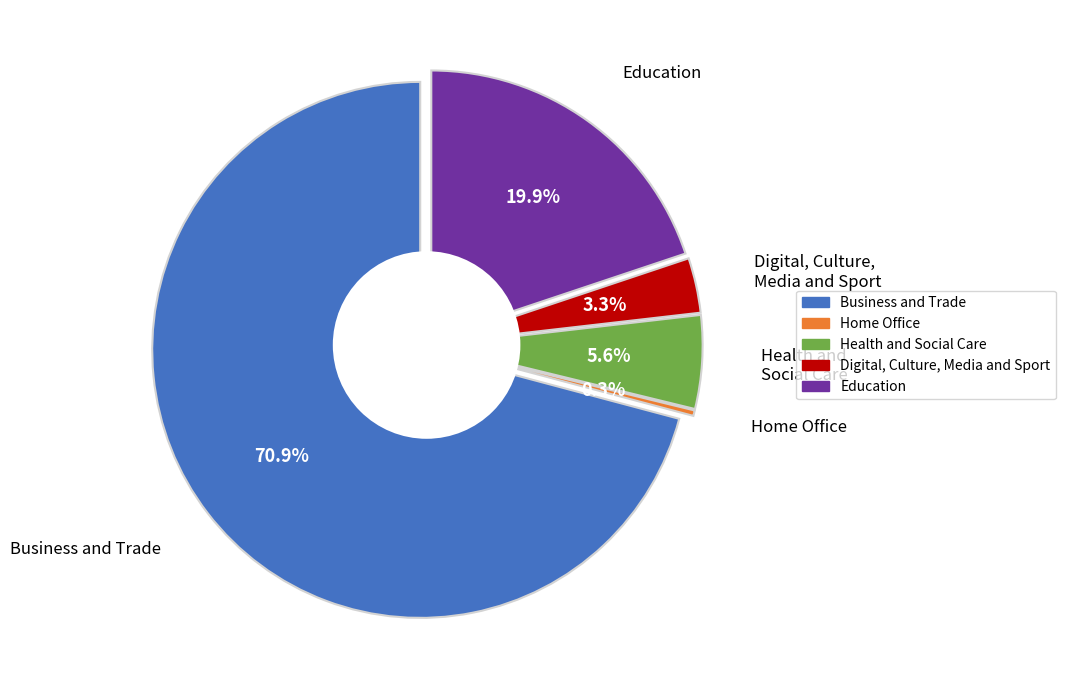

The Business and Trade slice represents 83% of the pie. True or false?

False